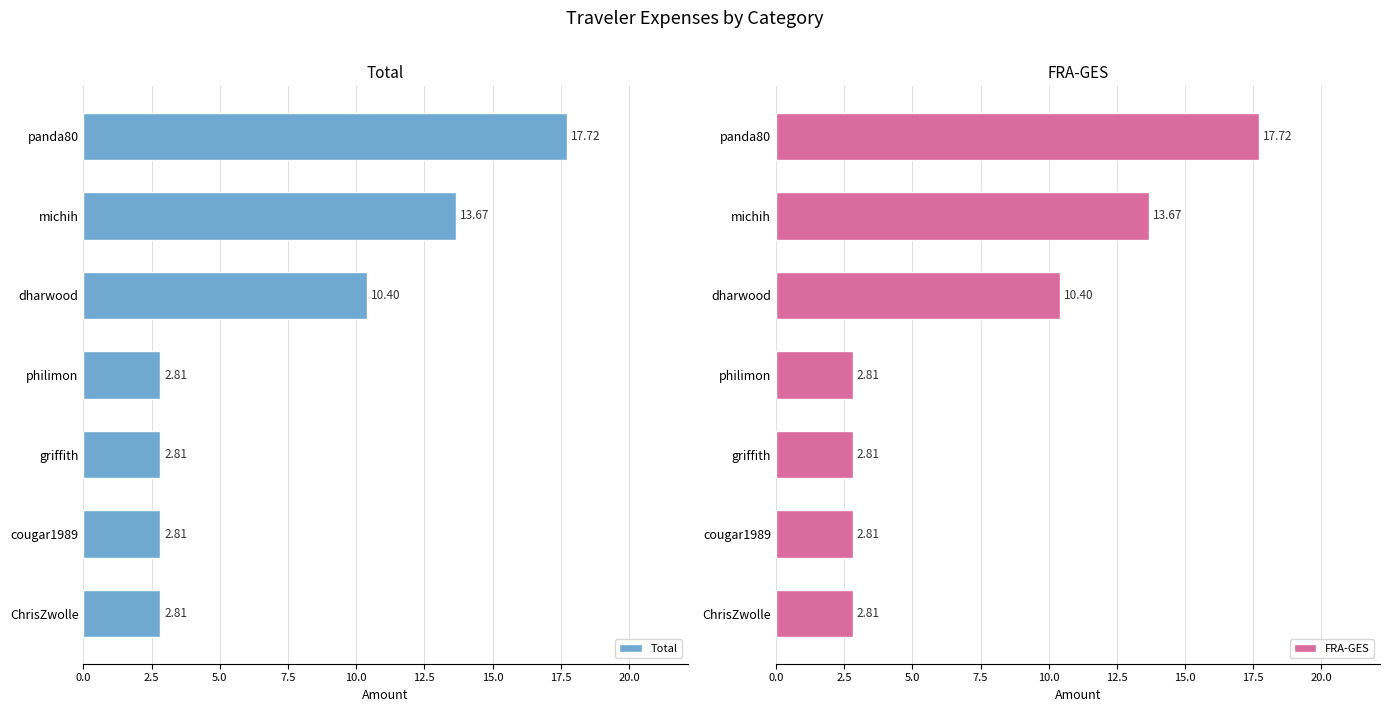

What is the approximate value of Total at dharwood?

10.4